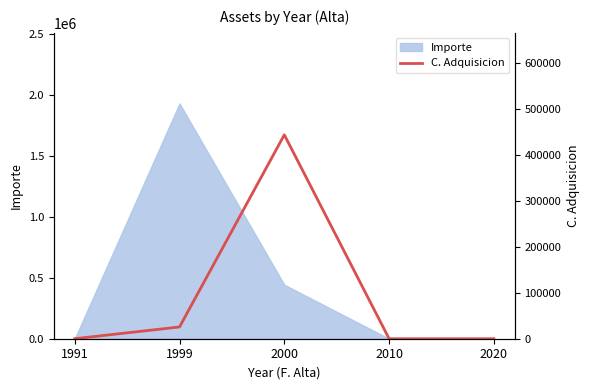

What is the highest value of the Importe series?

1931407.4